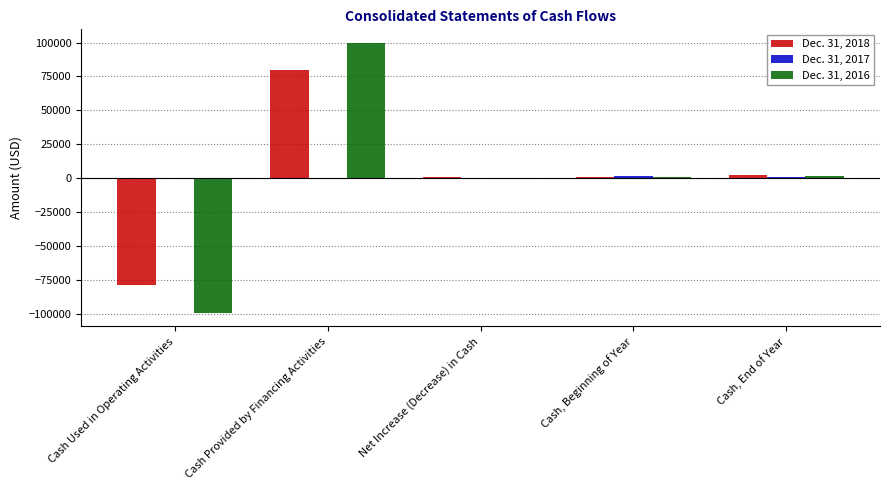

Is it true that Dec. 31, 2016 equals 145102 at Cash Provided by Financing Activities?

False